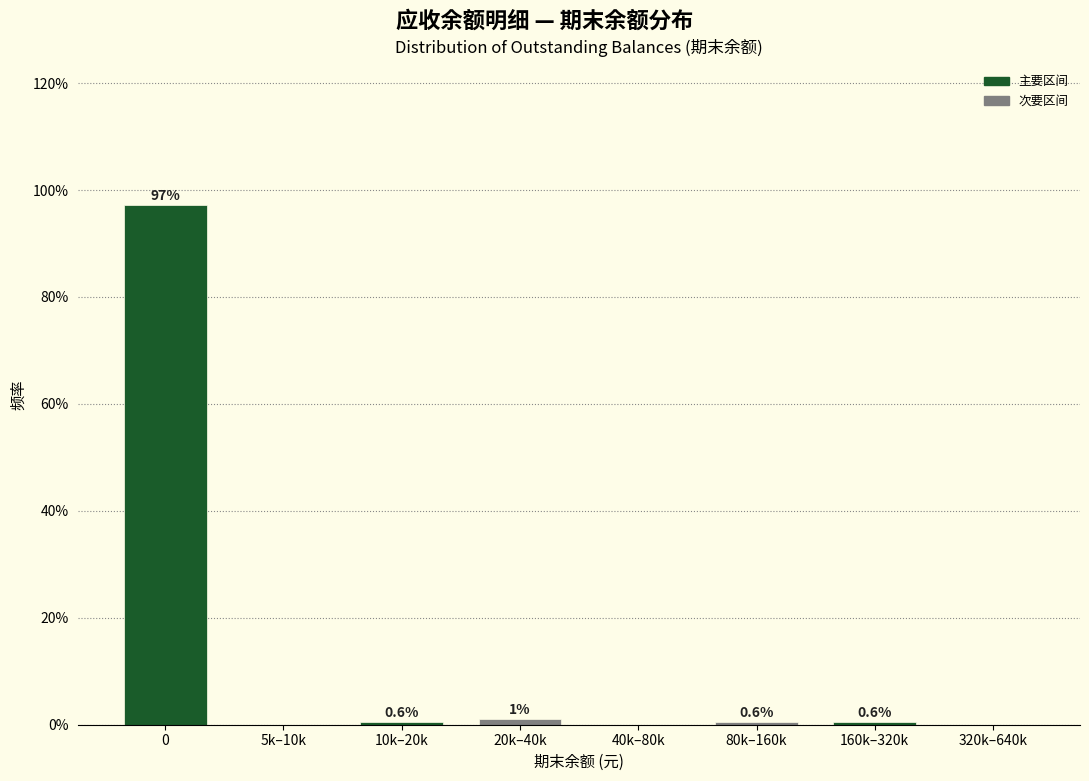

Reading right to left, transcribe all the data shown in this chart.

320k–640k=0.0	160k–320k=0.6	80k–160k=0.6	40k–80k=0.0	20k–40k=1.1	10k–20k=0.6	5k–10k=0.0	0=97.2